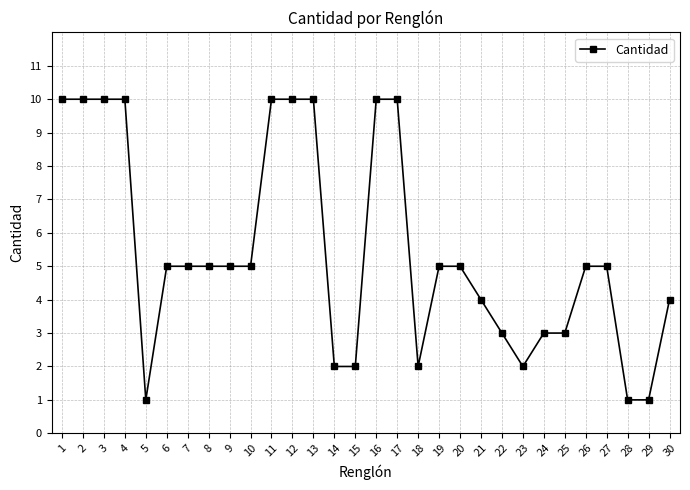

Does the chart have visible grid lines?

Yes